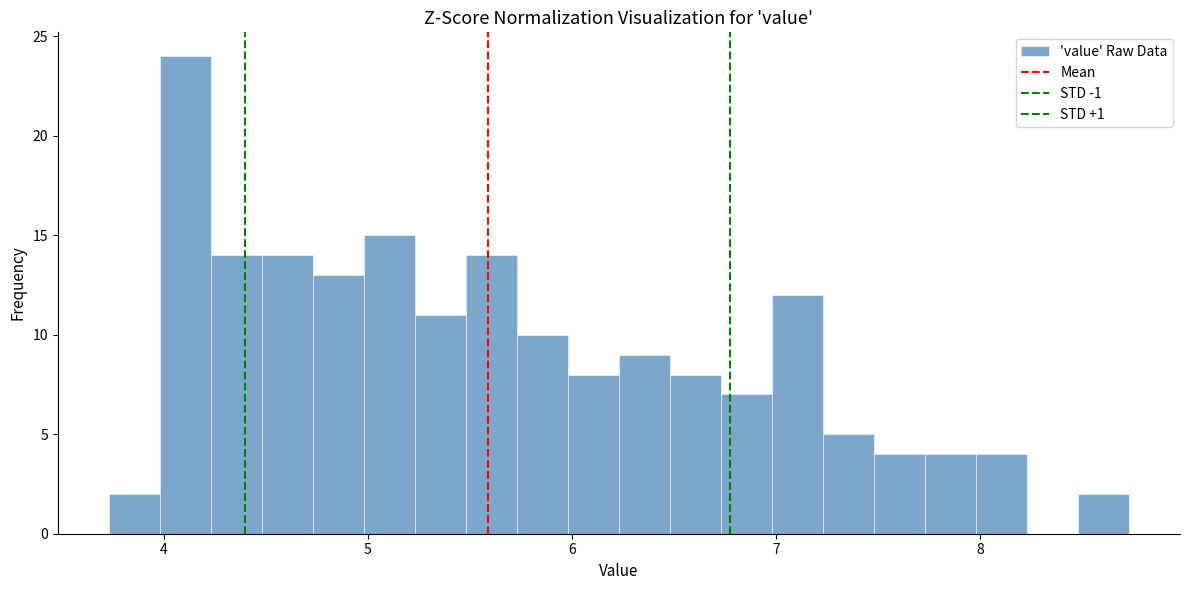

Around what value on the x-axis is the tallest bar? Give the approximate position of its centre, as read against the axis.

4.1